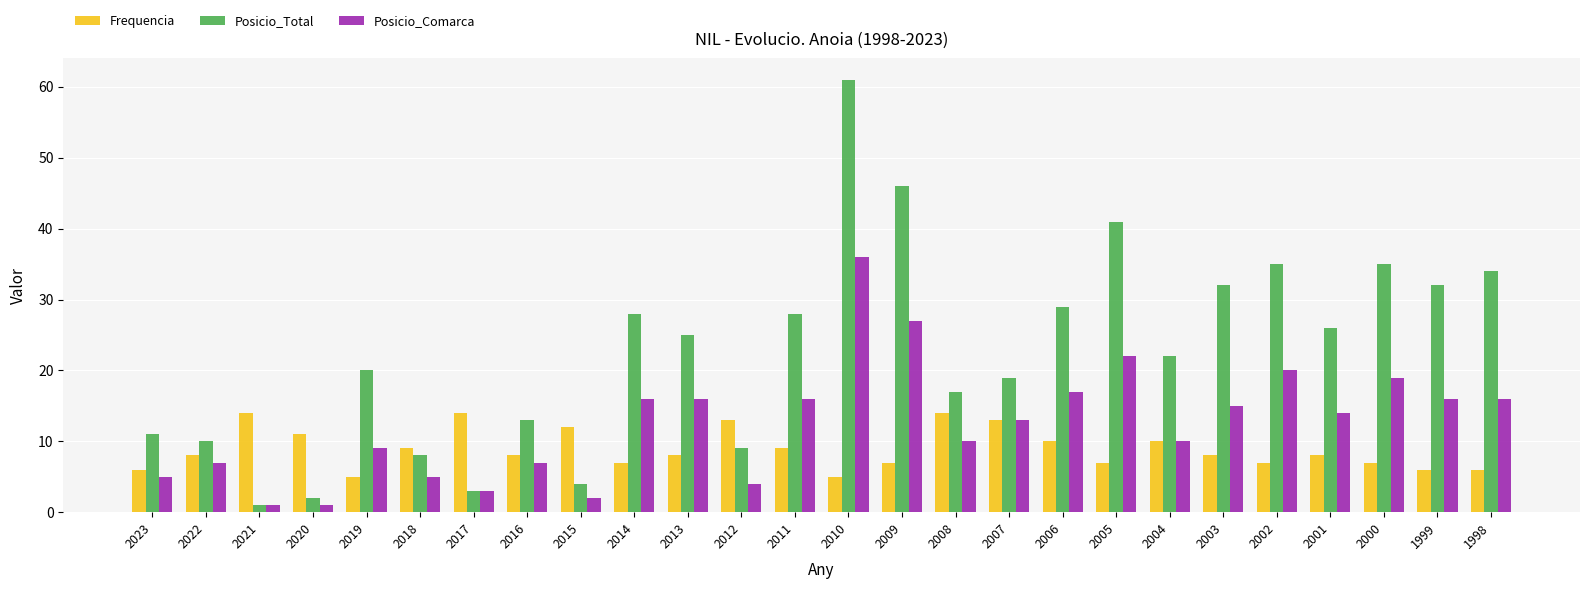

What is the greatest value displayed?

61